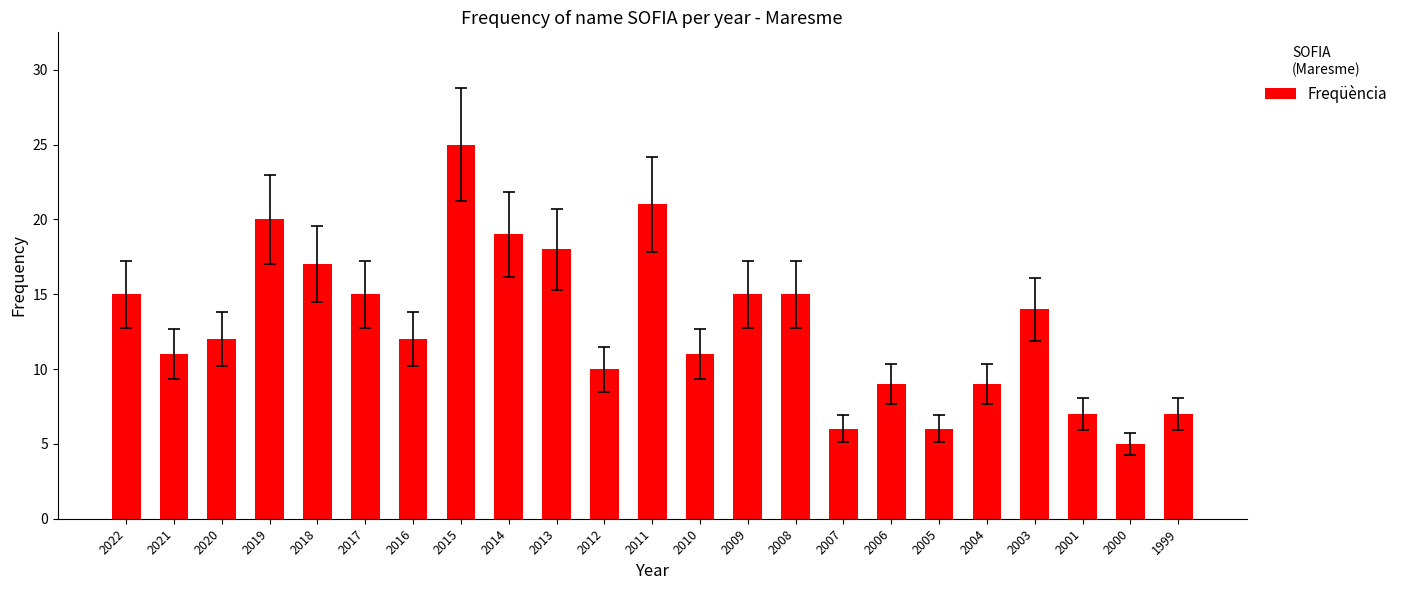

Read the value at 2001.

7